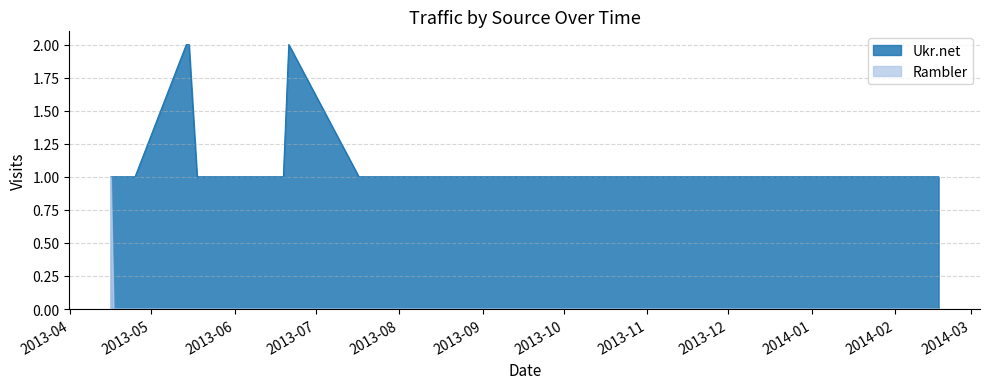

Reading left to right, extract all data points from this chart.

Ukr.net: 2013-04-16=1	2013-04-17=1	2013-04-25=1	2013-05-14=2	2013-05-15=2	2013-05-18=1	2013-05-20=1	2013-05-24=1	2013-06-04=1	2013-06-11=1	2013-06-12=1	2013-06-13=1	2013-06-16=1	2013-06-19=1	2013-06-21=2	2013-07-17=1	2013-08-10=1	2014-02-17=1
Rambler: 2013-04-16=1	2013-04-17=0	2013-04-25=0	2013-05-14=0	2013-05-15=0	2013-05-18=0	2013-05-20=0	2013-05-24=0	2013-06-04=0	2013-06-11=0	2013-06-12=0	2013-06-13=0	2013-06-16=0	2013-06-19=0	2013-06-21=0	2013-07-17=0	2013-08-10=0	2014-02-17=0